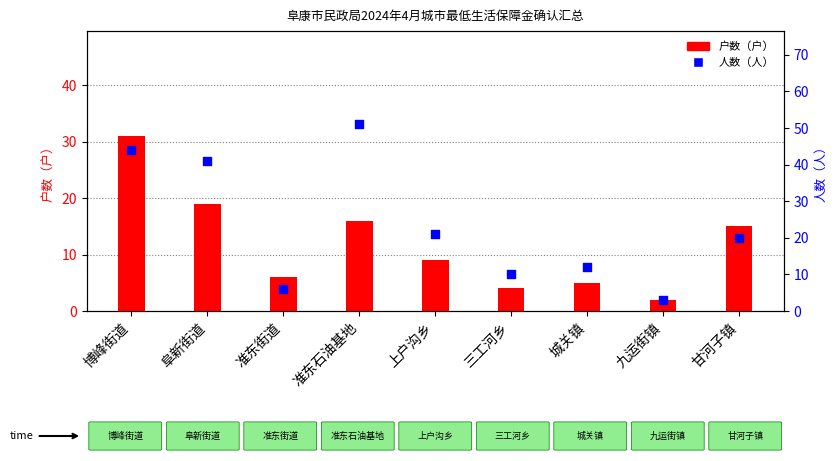

Which series has the largest Y range (max minus min)?

人数（人）